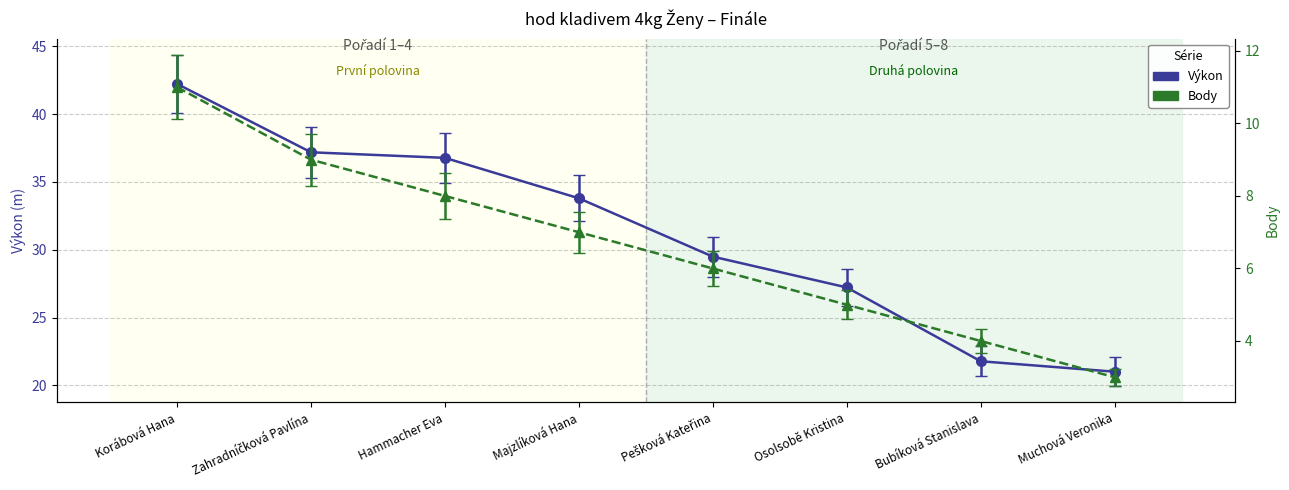

What is the difference between the highest and lowest values at Majzlíková Hana?

26.8